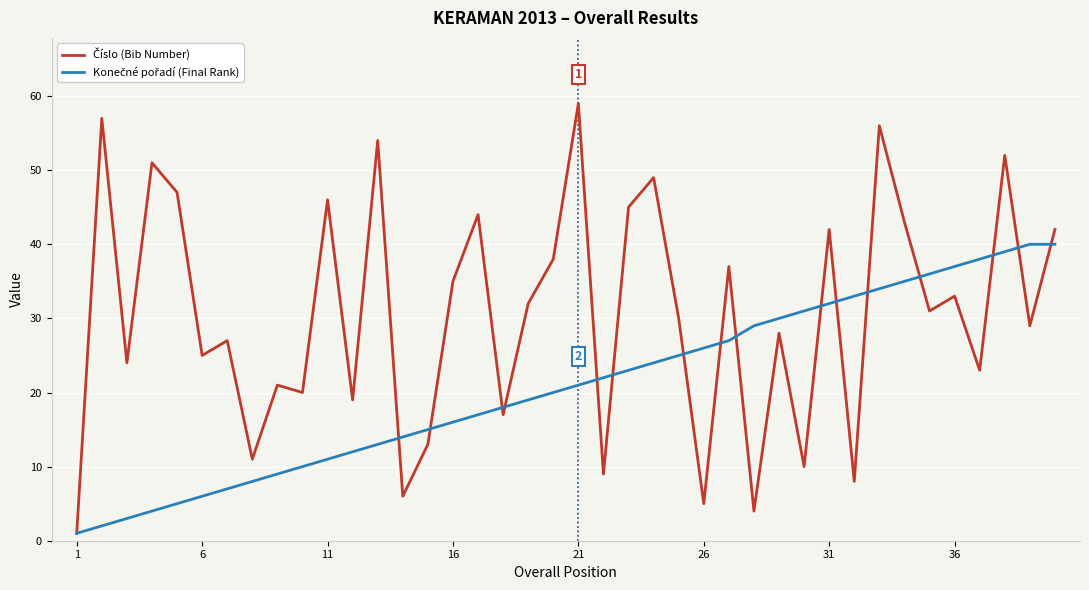

What is the maximum value shown in the chart?

59